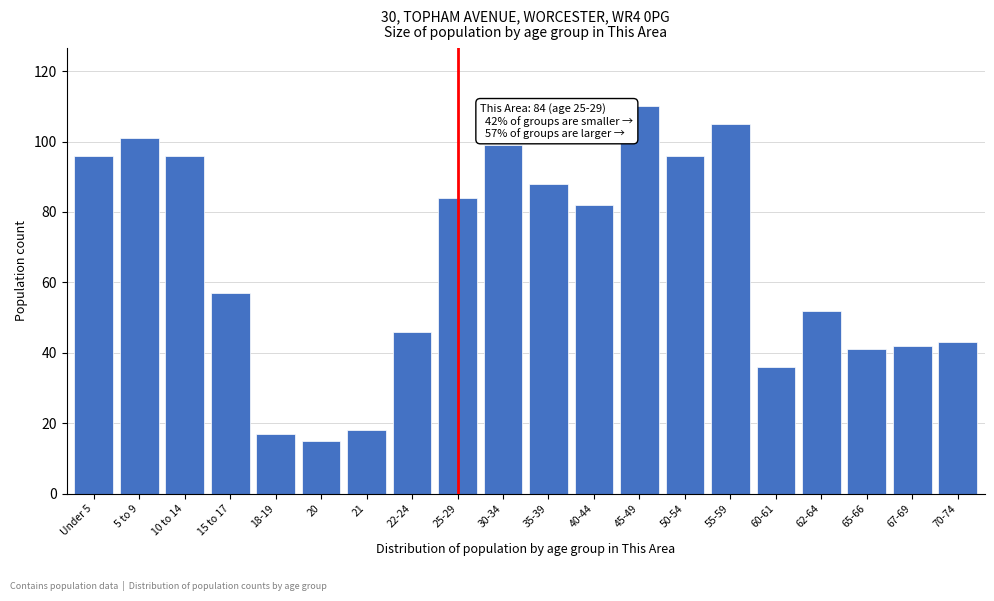

Reading left to right, transcribe all the data shown in this chart.

96	101	96	57	17	15	18	46	84	99	88	82	110	96	105	36	52	41	42	43